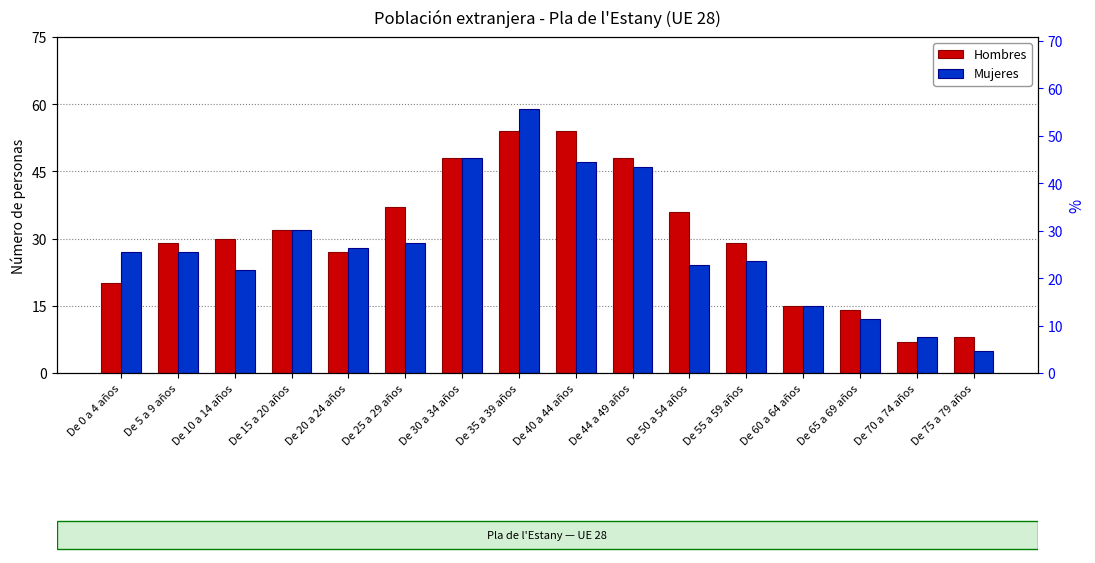

Count the Hombres values in the range 20 to 48.

10